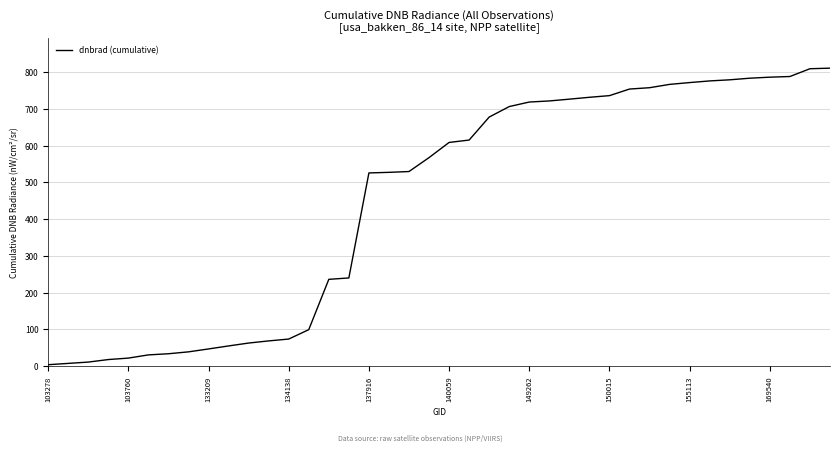

Does the chart display data point markers on the line(s)?

No